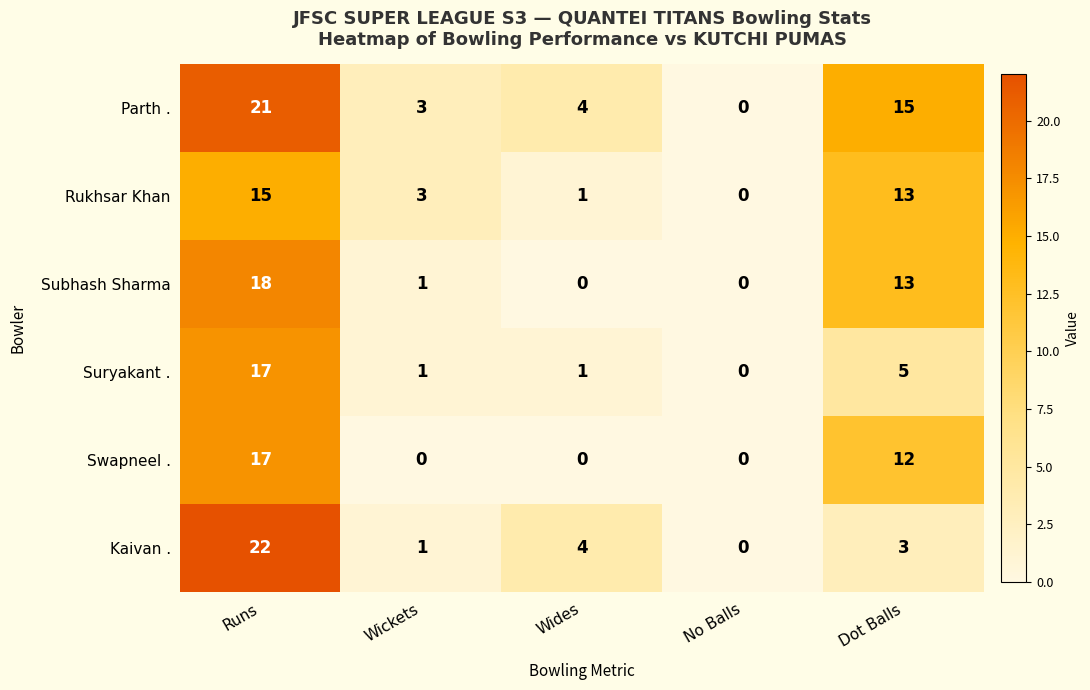

At which category is the sum across all series the highest?

Runs